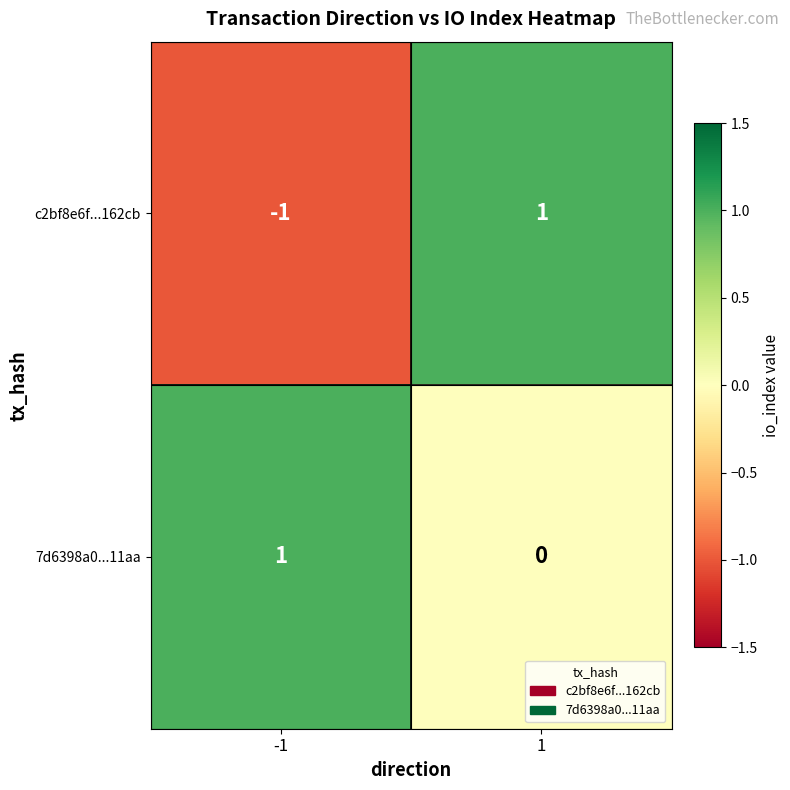

Reading left to right, transcribe all the data shown in this chart.

c2bf8e6f...162cb: -1	1
7d6398a0...11aa: 1	0